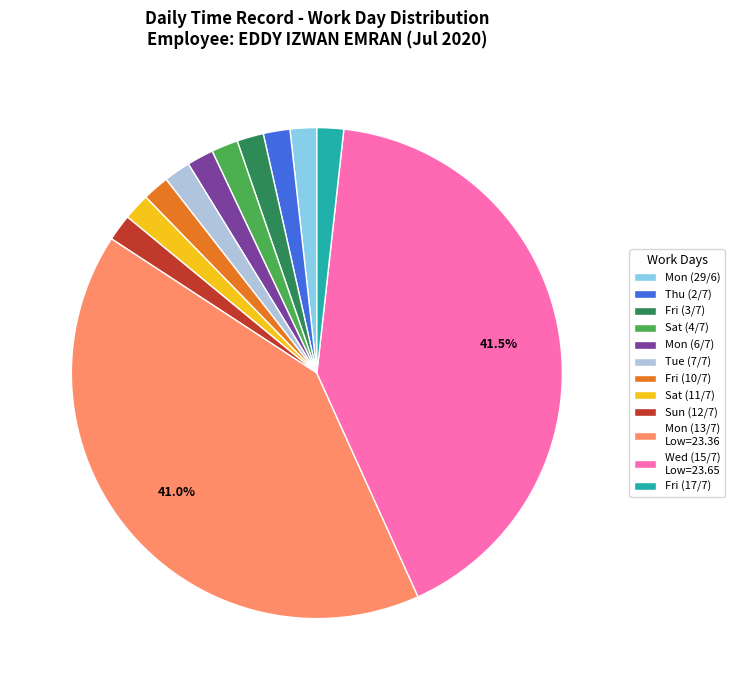

Do Fri (10/7) and Sat (4/7) together represent more than half of the pie?

No